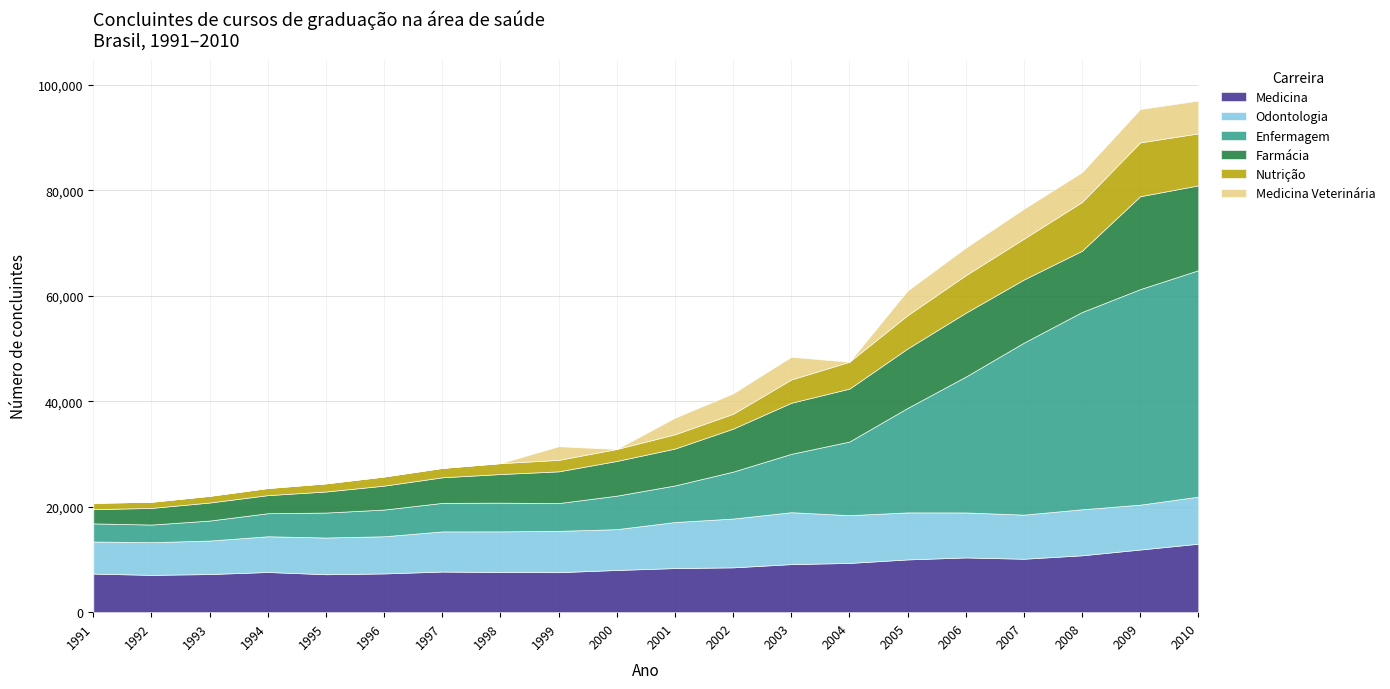

What is the highest value of the Medicina series?

12982